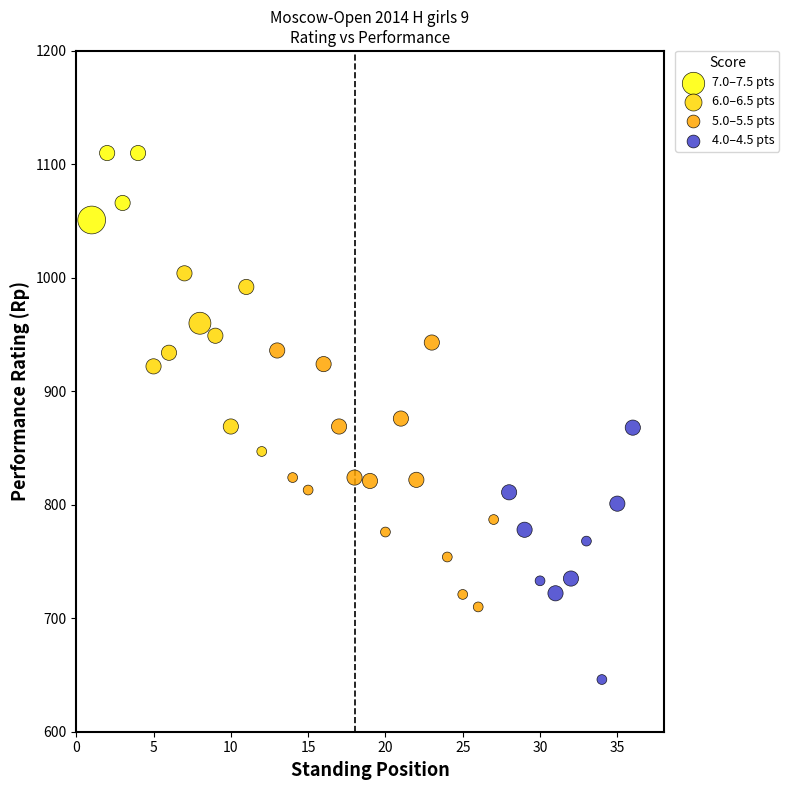

Which series reaches the maximum Y coordinate?

7.0–7.5 pts